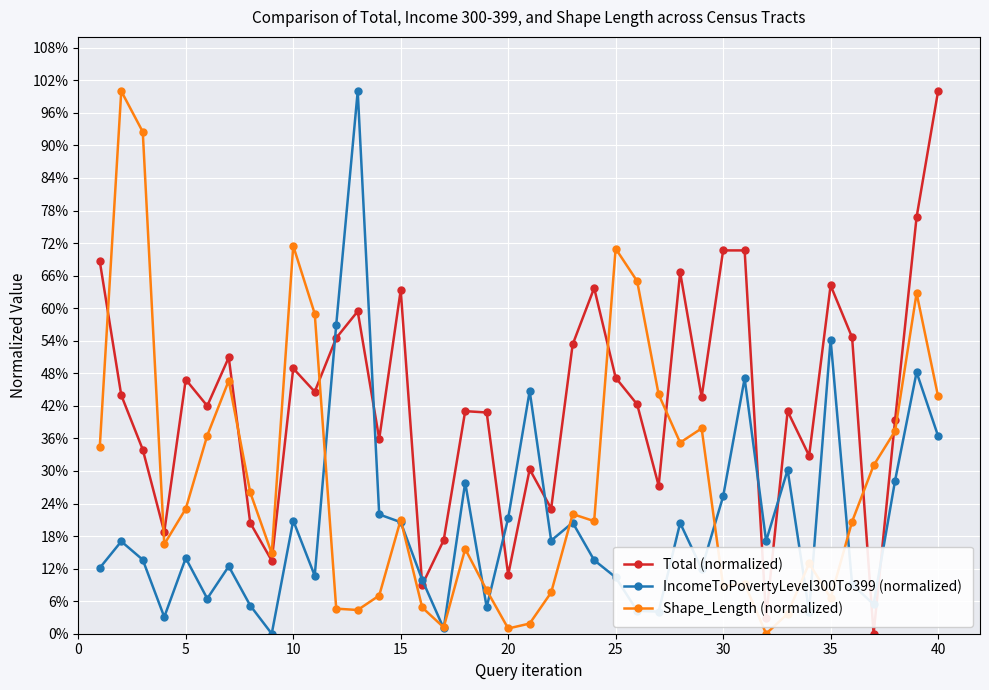

Is this an area chart (filled region under the line)?

No